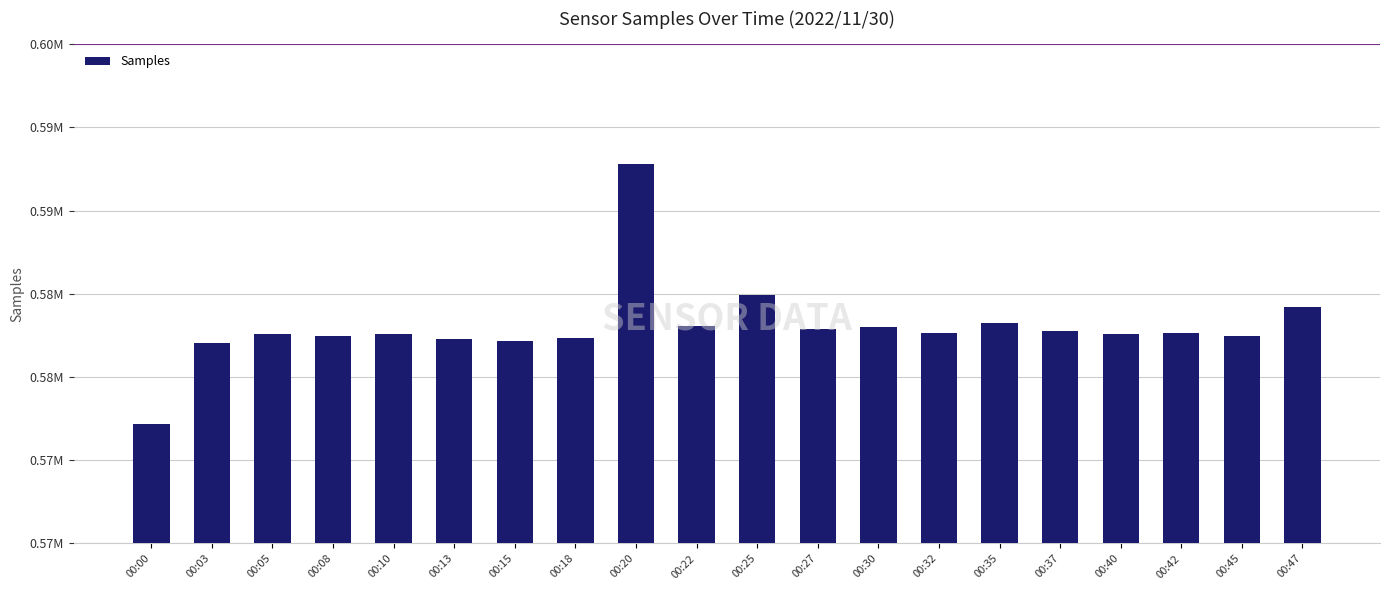

Does the chart contain stacked bars?

No